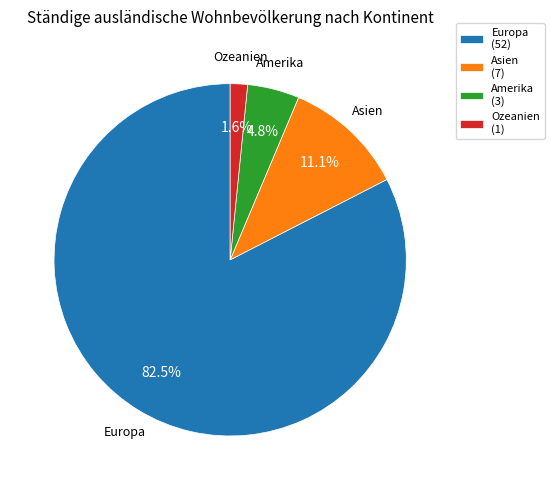

Between Europa (52) and Amerika (3), which is larger?

Europa (52)